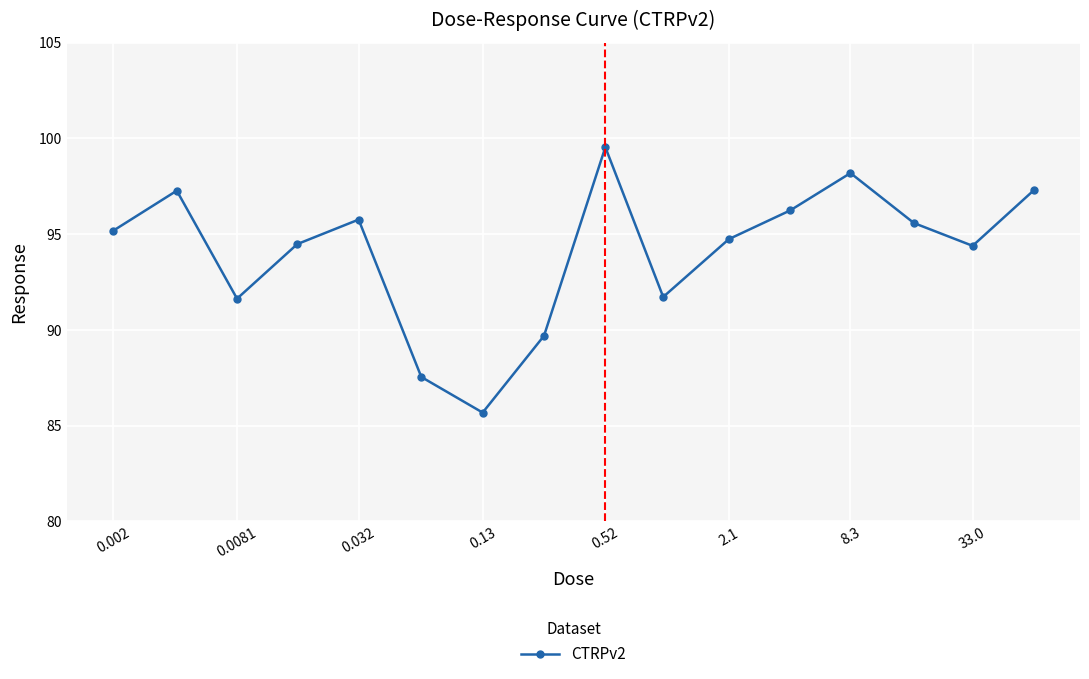

What is the greatest value displayed?

99.5